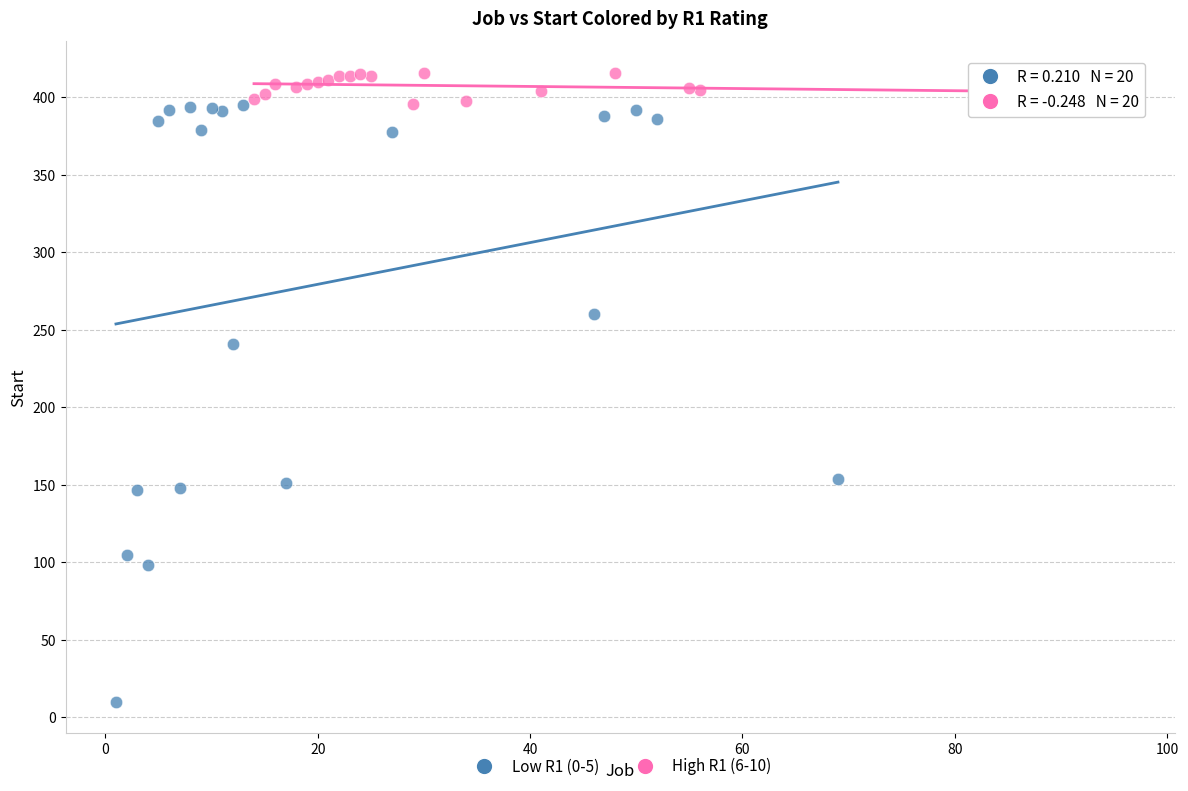

Which series contains the highest Y value?

High R1 (6-10)